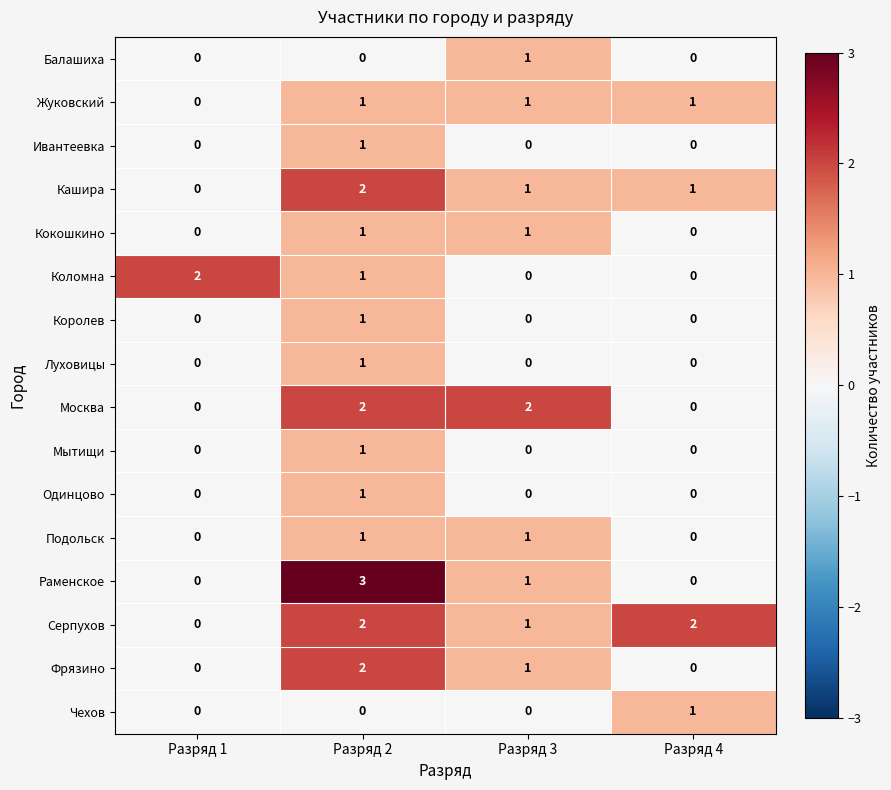

Is it true that Чехов equals -1 at Разряд 1?

False